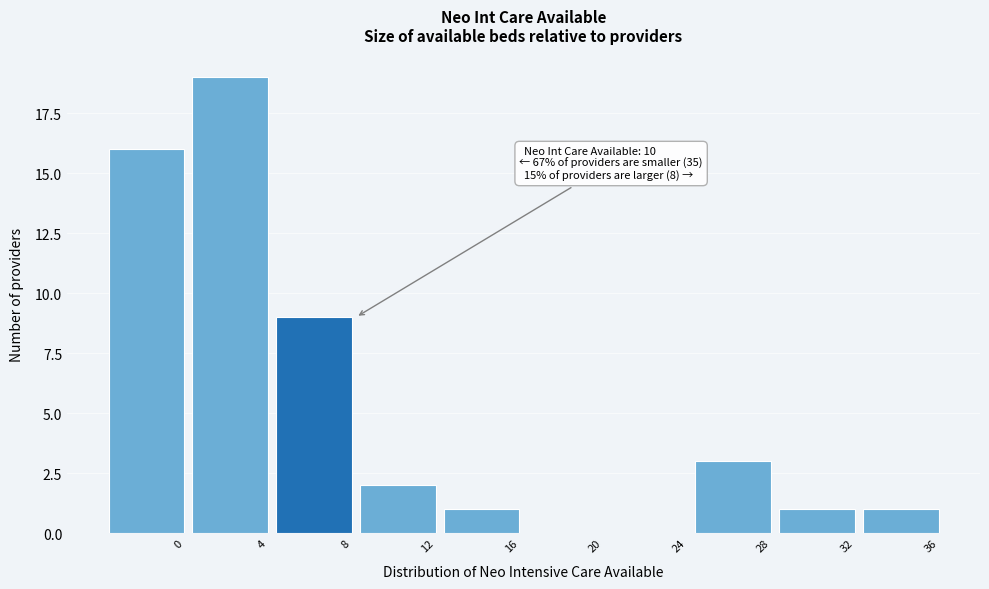

Reading left to right, transcribe all the data shown in this chart.

0=16	4=19	8=9	12=2	16=1	20=0	24=0	28=3	32=1	36=1